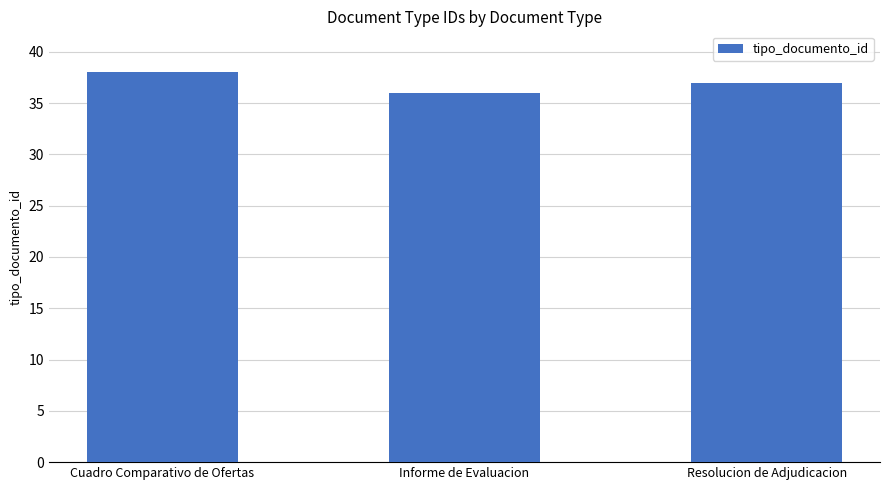

Reading left to right, extract all data points from this chart.

Cuadro Comparativo de Ofertas=38	Informe de Evaluacion=36	Resolucion de Adjudicacion=37